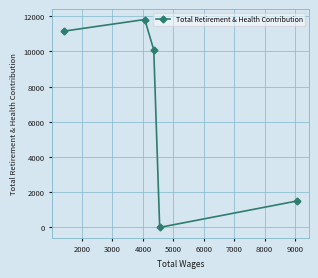

How many data points are above 10091?

2